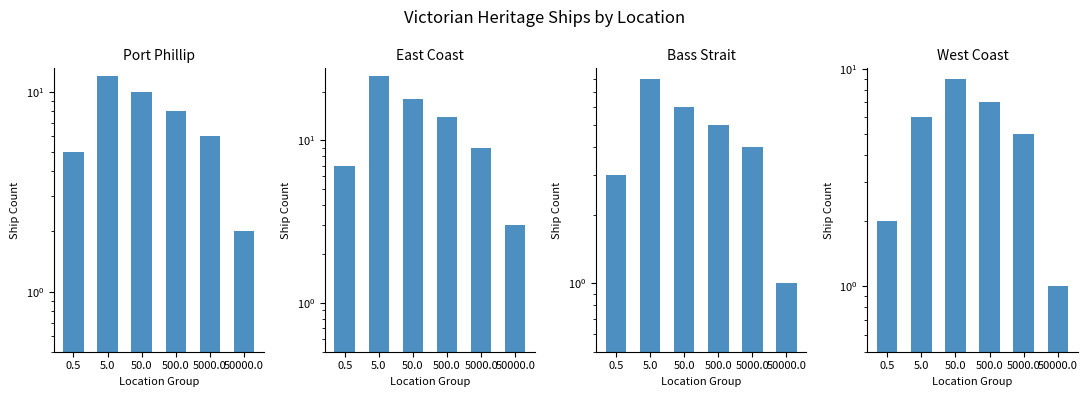

What are all the series names shown in the legend?

Port Phillip, East Coast, Bass Strait, West Coast